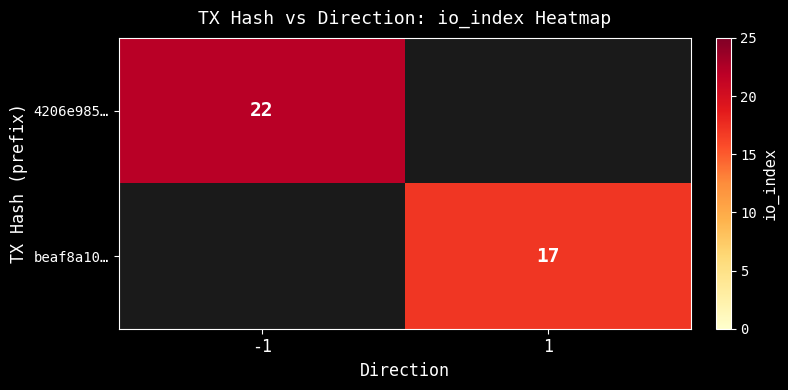

True or false: beaf8a10… has a value of 17 at 1.

True